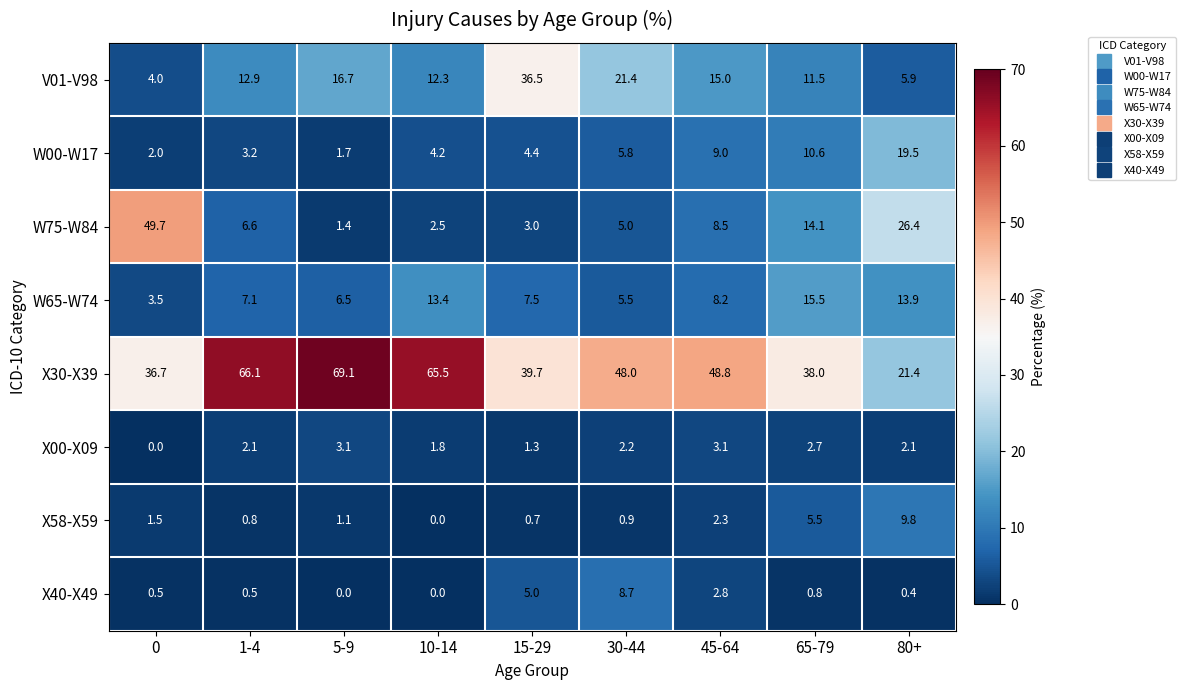

At how many categories does at least one series exceed 44?

6